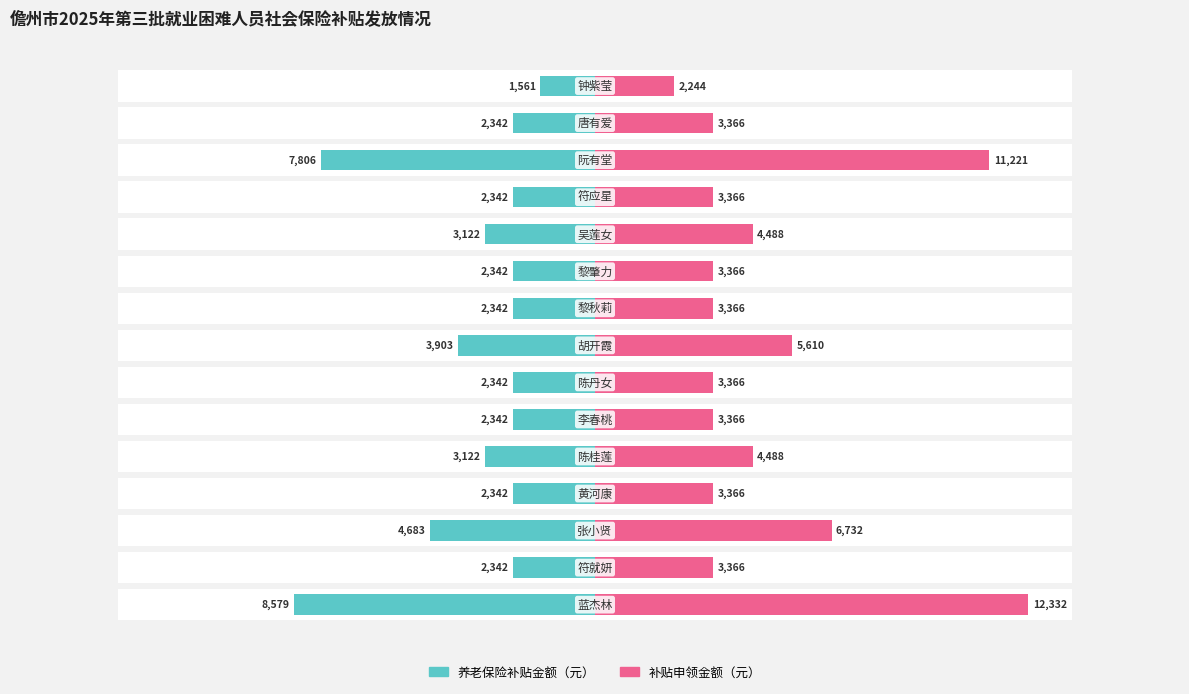

Reading left to right, list all the values displayed in this chart.

养老保险补贴金额（元）: 0=-8578.6	1=-2341.7	2=-4683.5	3=-2341.7	4=-3122.3	5=-2341.7	6=-2341.7	7=-3902.9	8=-2341.7	9=-2341.7	10=-3122.3	11=-2341.7	12=-7805.8	13=-2341.7	14=-1561.2
补贴申领金额（元）: 0=12331.7	1=3366.2	2=6732.5	3=3366.2	4=4488.3	5=3366.2	6=3366.2	7=5610.4	8=3366.2	9=3366.2	10=4488.3	11=3366.2	12=11220.8	13=3366.2	14=2244.2